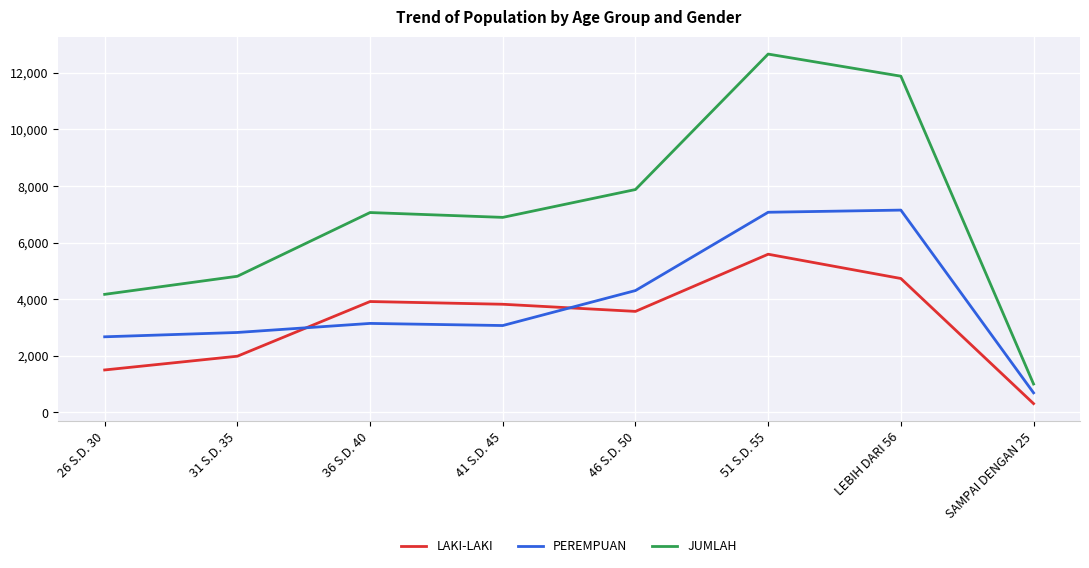

What are all the series names shown in the legend?

LAKI-LAKI, PEREMPUAN, JUMLAH